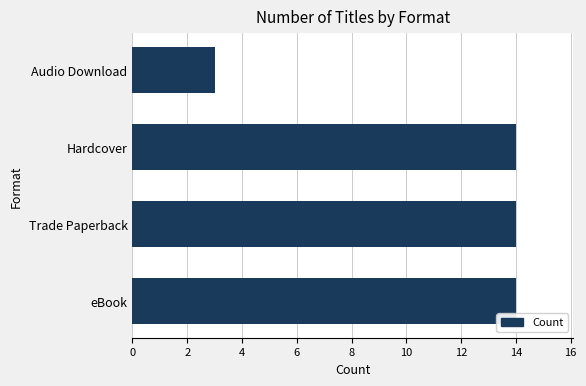

Reading bottom to top, list all the values displayed in this chart.

14	14	14	3